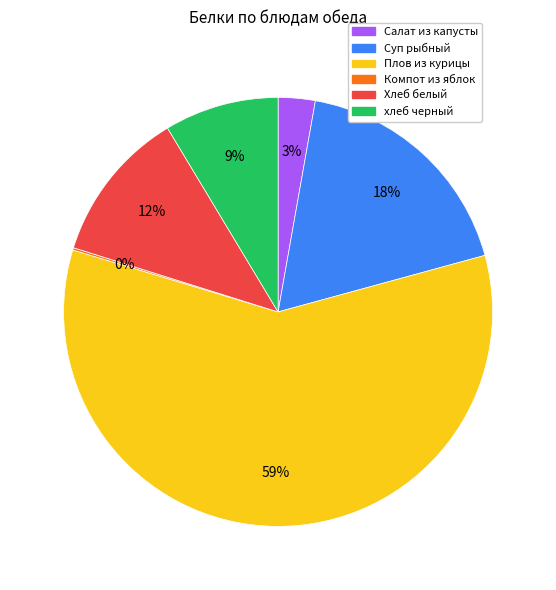

Is the sum of хлеб черный and Плов из курицы greater than half?

Yes